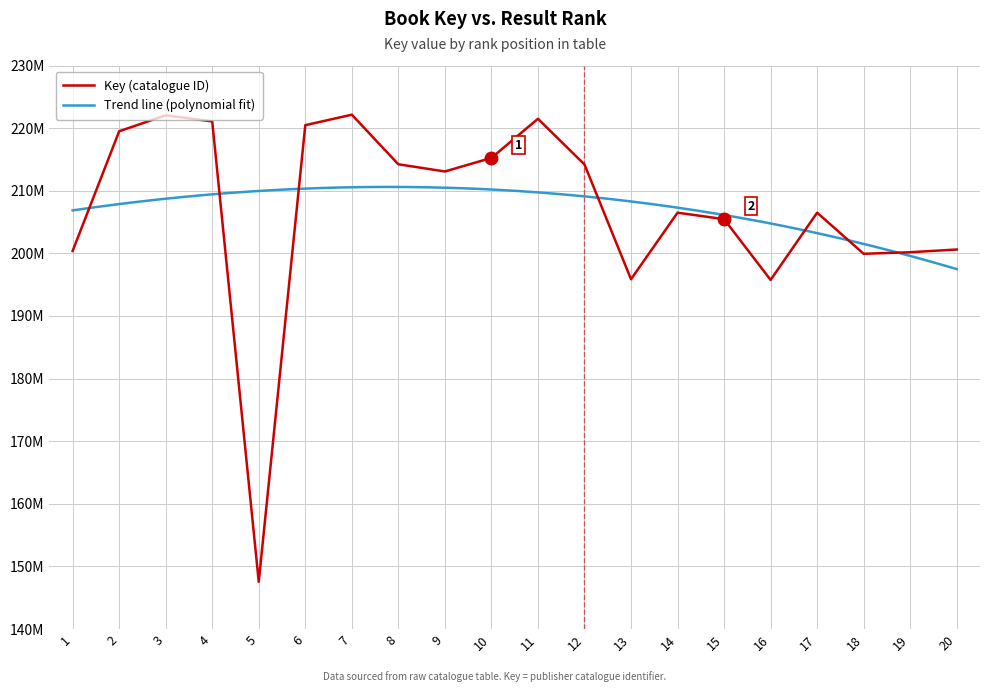

How many values exceed 213075537?

9